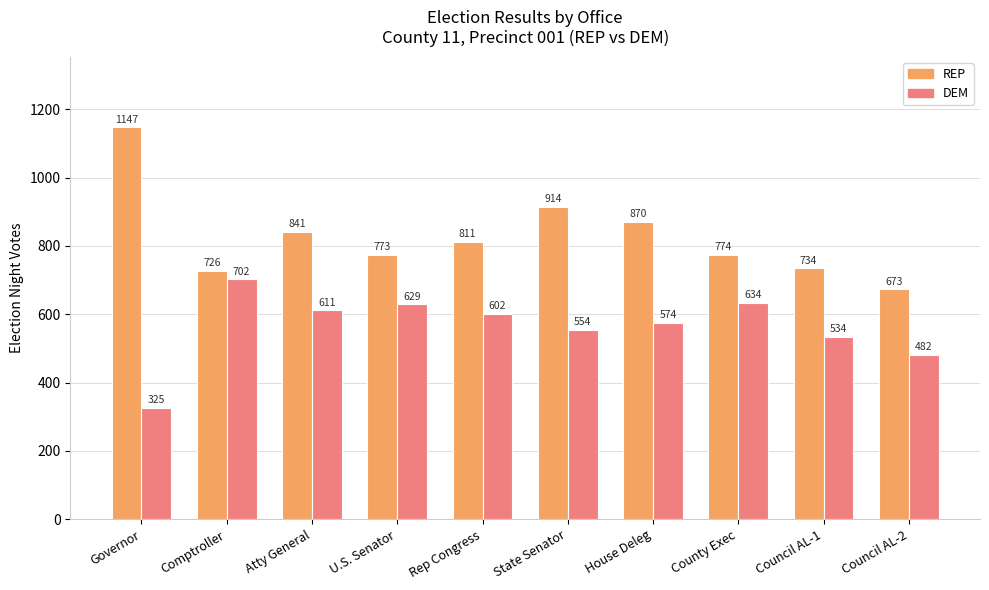

What are all the series names shown in the legend?

REP, DEM